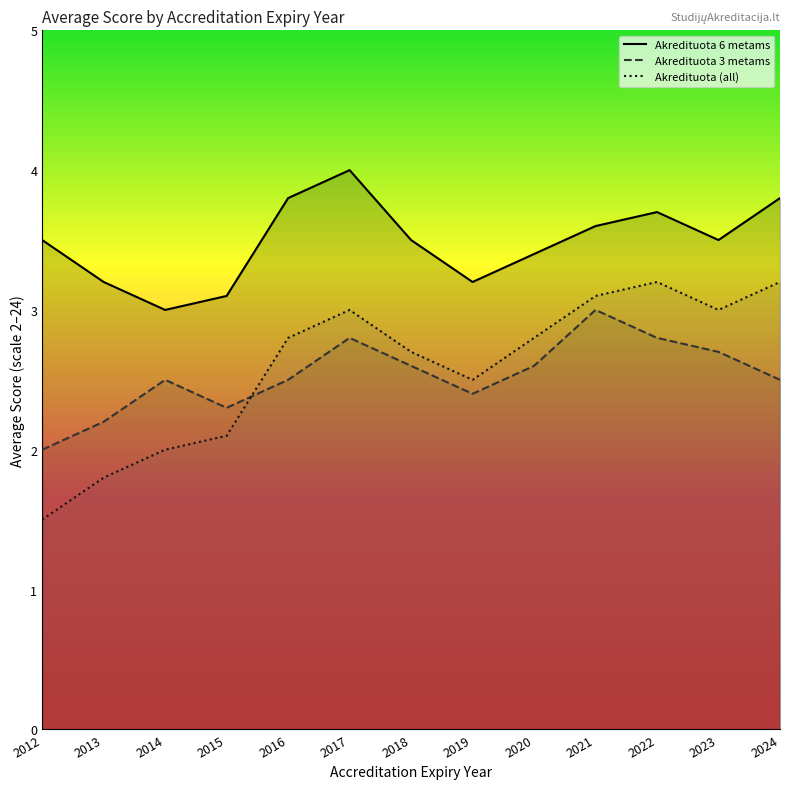

How many interior local peaks does the Akredituota 3 metams series have?

3